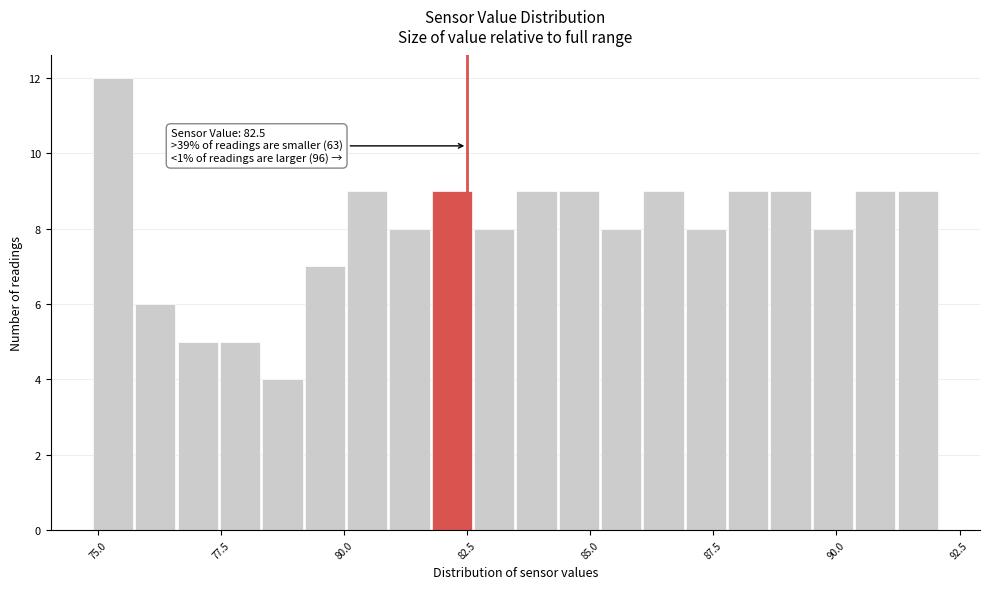

Read against the x-axis, roughly where is the centre of the tallest bar?

75.5